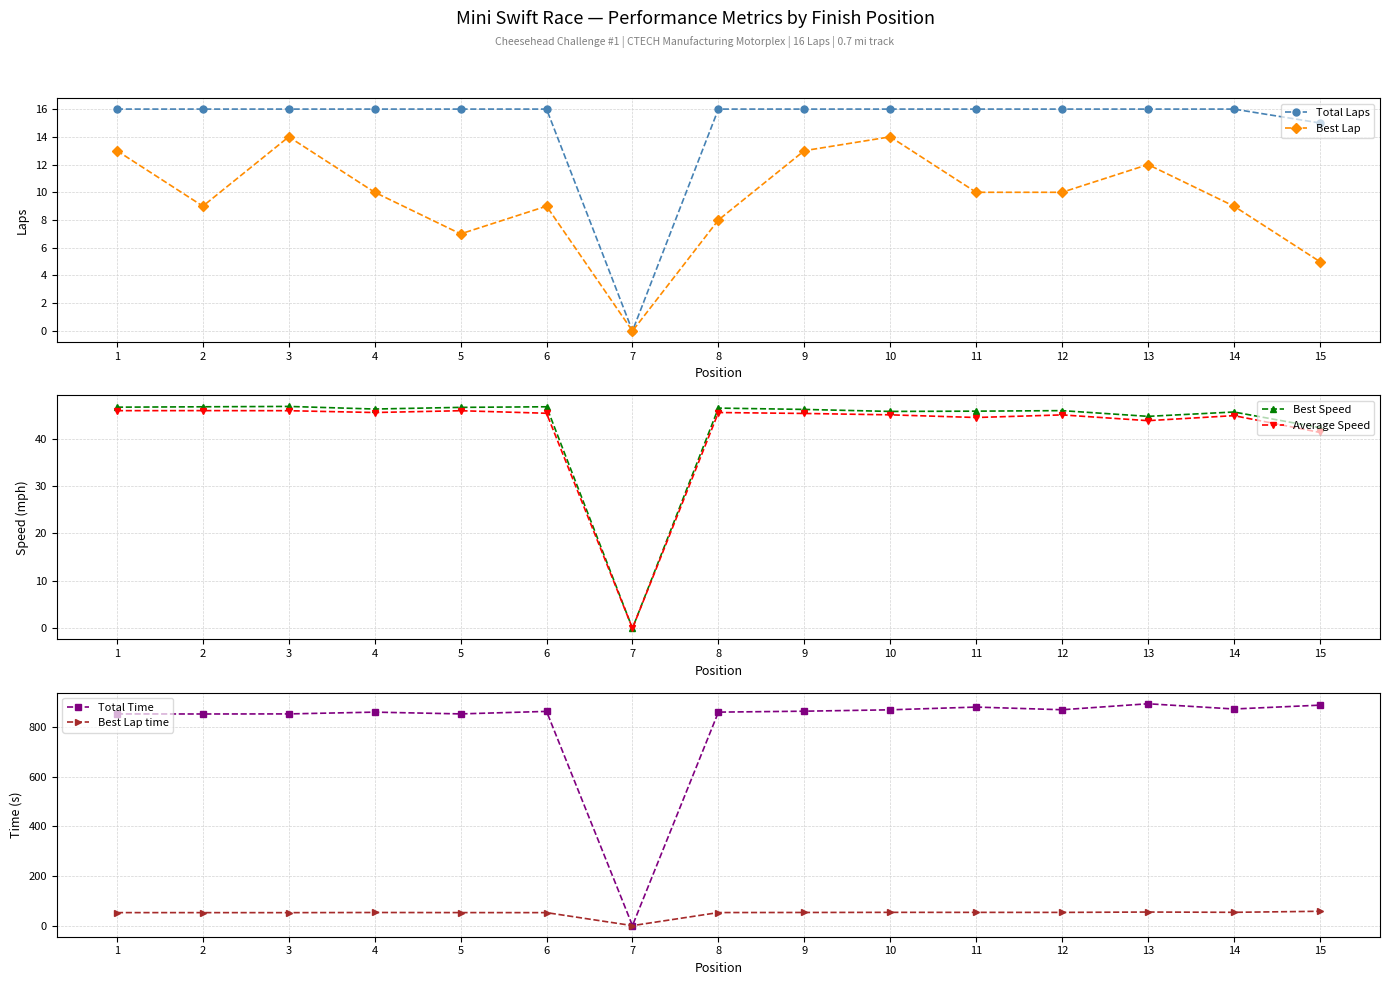

True or false: Best Lap time and Best Speed cross at least once.

False